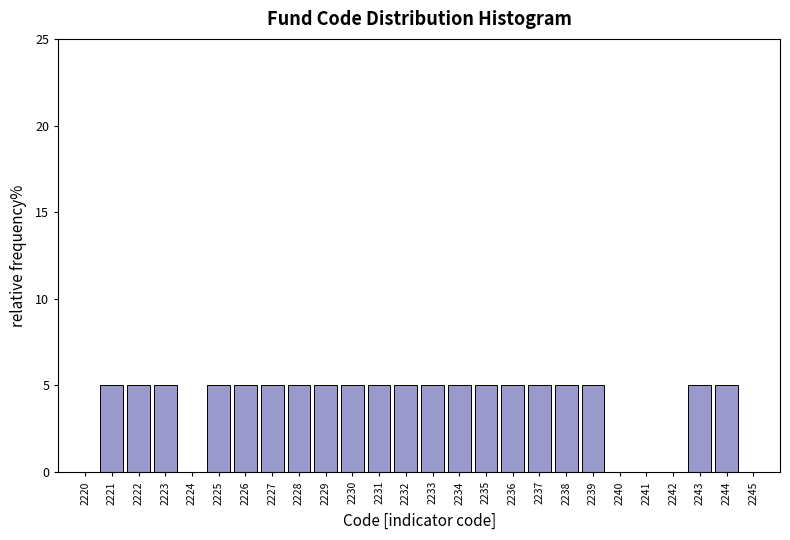

What is the height of the bar covering 2225.5 to 2226.5 on the x-axis? The values are not printed on the chart, so give them approximately, as read against the axis.

5